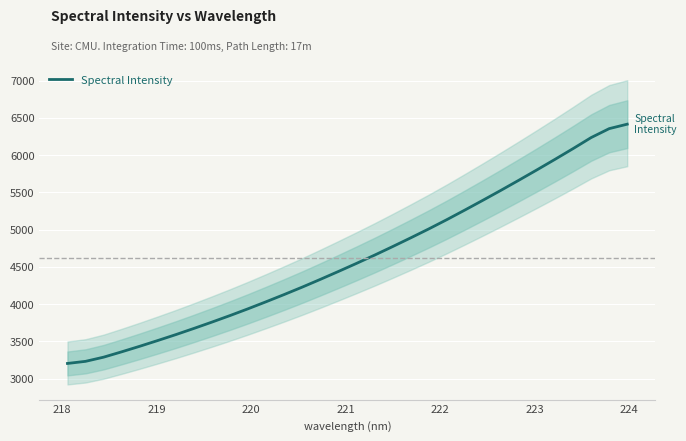

How many lines are shown in the chart?

1